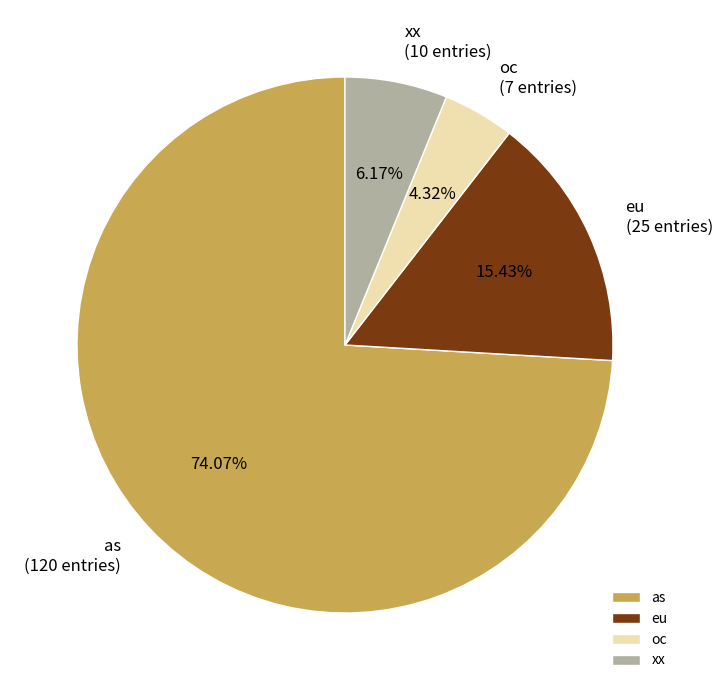

How many segments does this pie chart have?

4